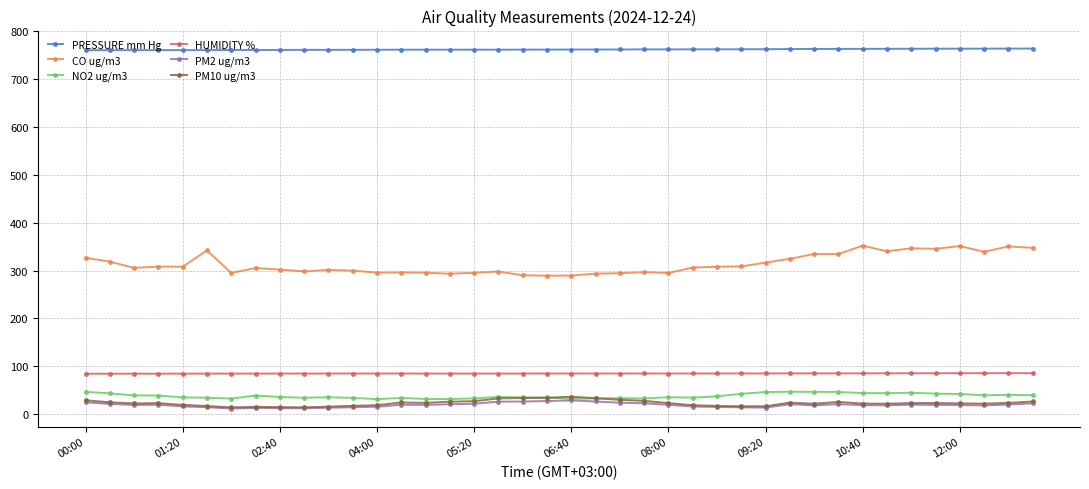

Which series has the largest total across all categories?

PRESSURE mm Hg